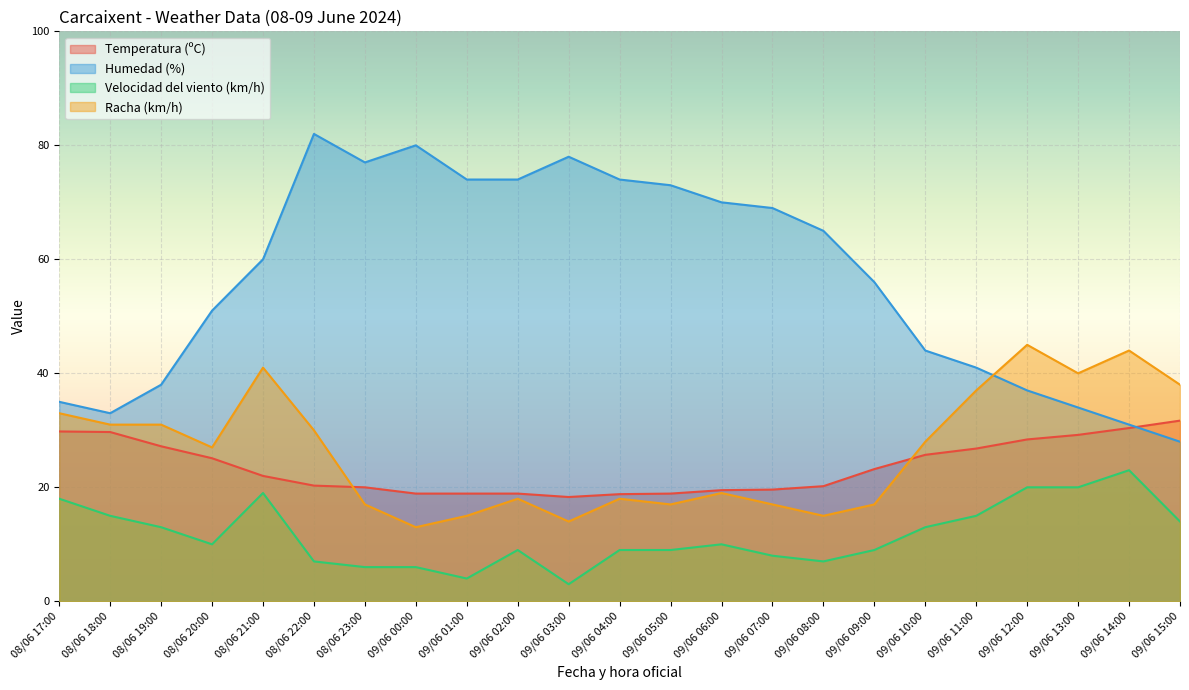

List the series in order of their peak value, highest first.

Humedad (%), Racha (km/h), Temperatura (ºC), Velocidad del viento (km/h)